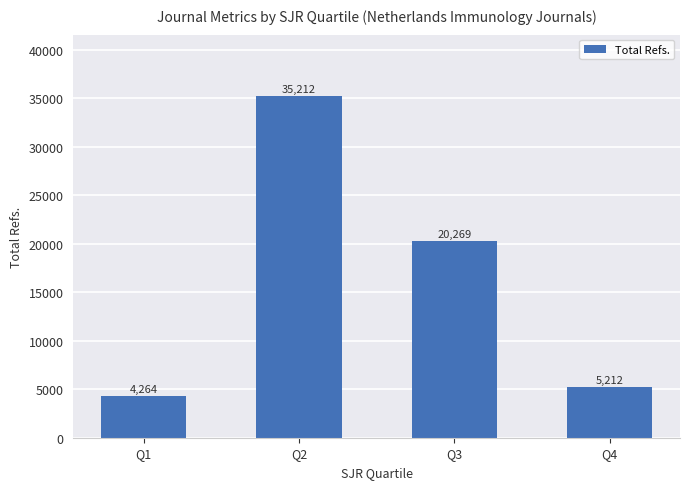

Which category has the lowest value across all series?

Q1